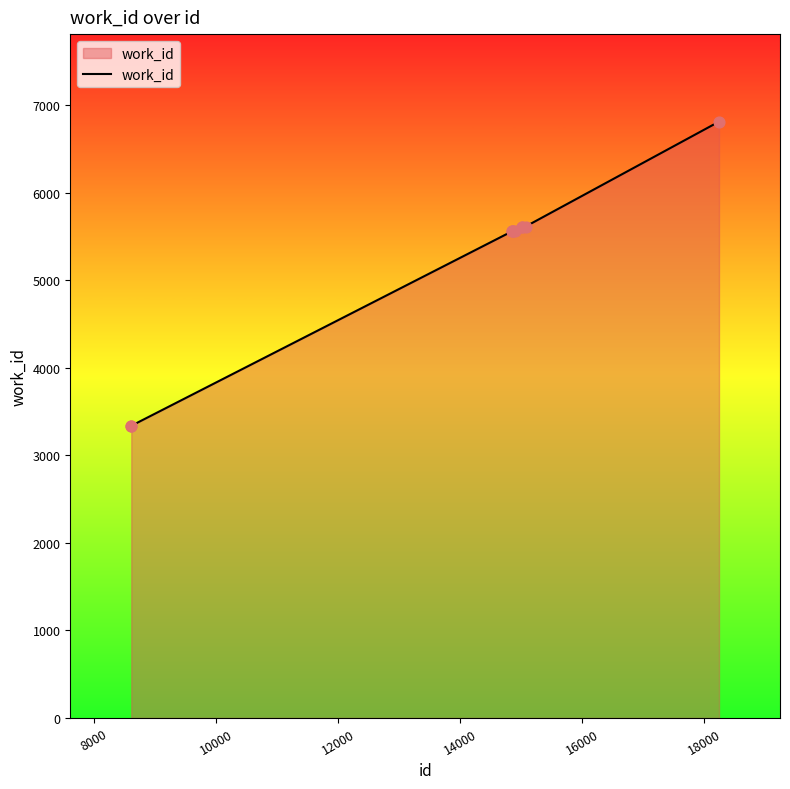

What is the difference between the maximum and minimum values?

3475